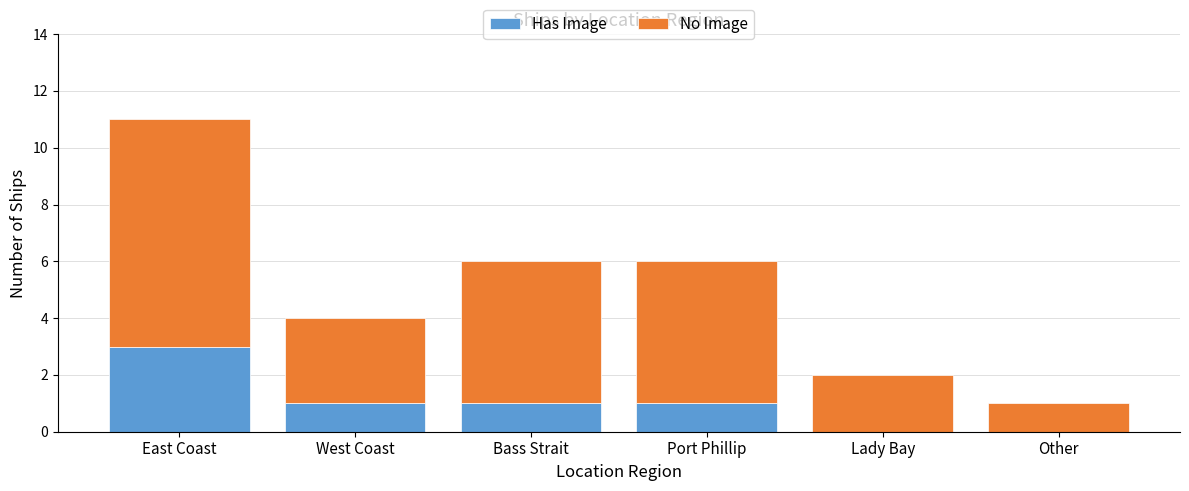

Reading right to left, what are the values for Has Image?

Other=0	Lady Bay=0	Port Phillip=1	Bass Strait=1	West Coast=1	East Coast=3